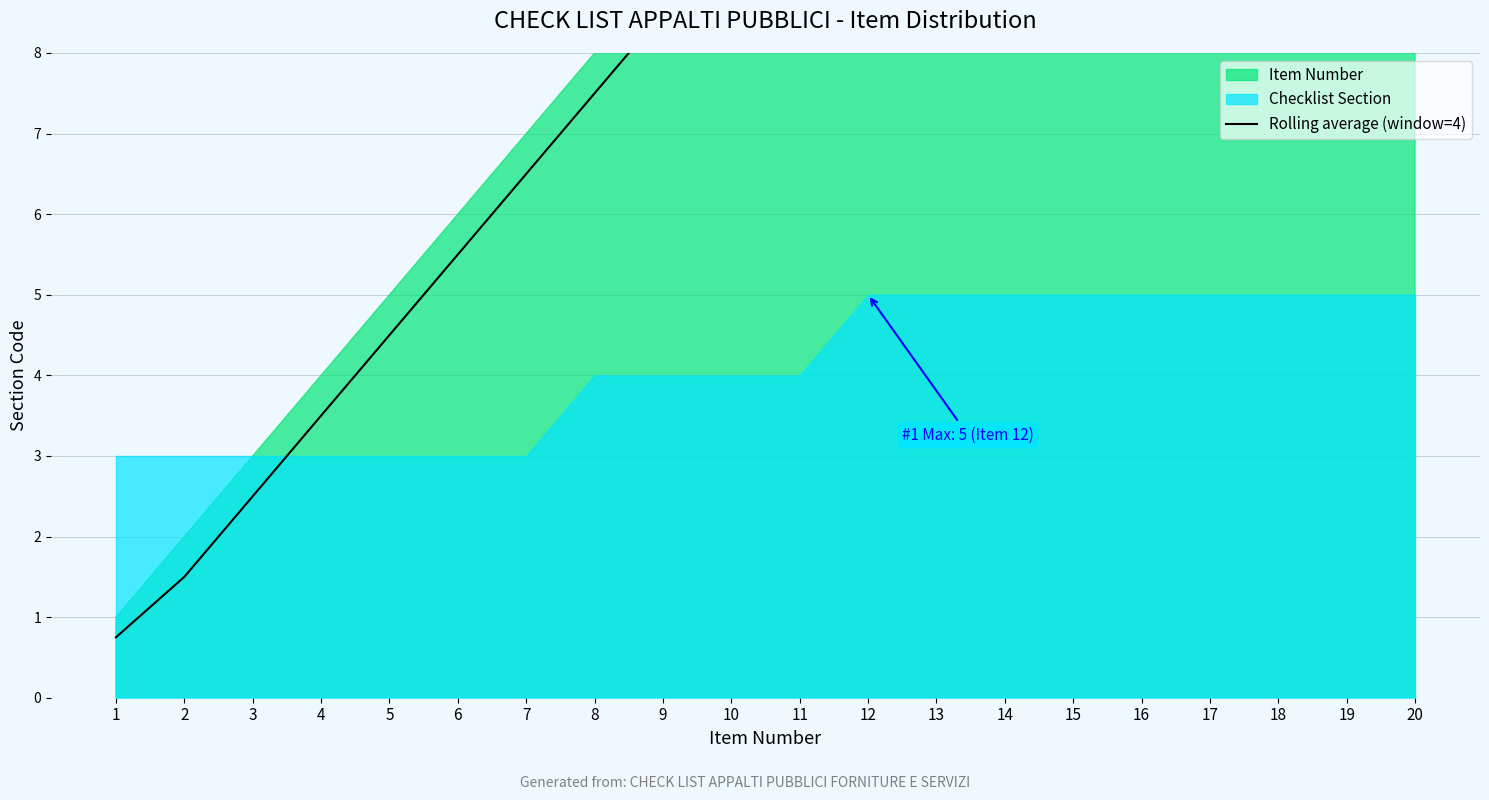

How many data points are above 10?

10